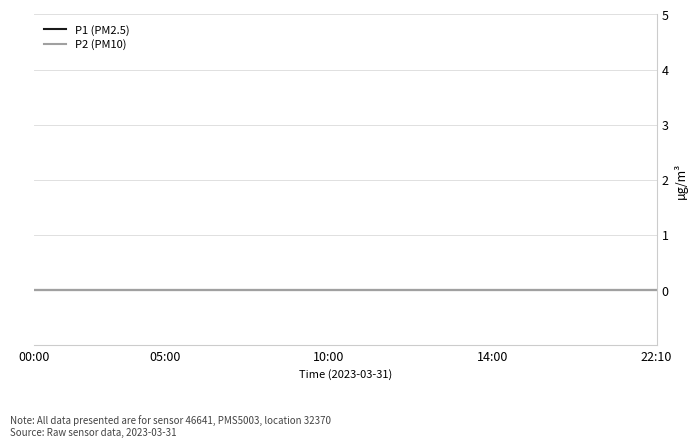

At which label is P2 closest to 8?

18:40